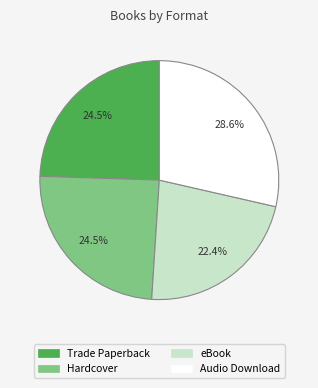

Which slice is the smallest?

eBook